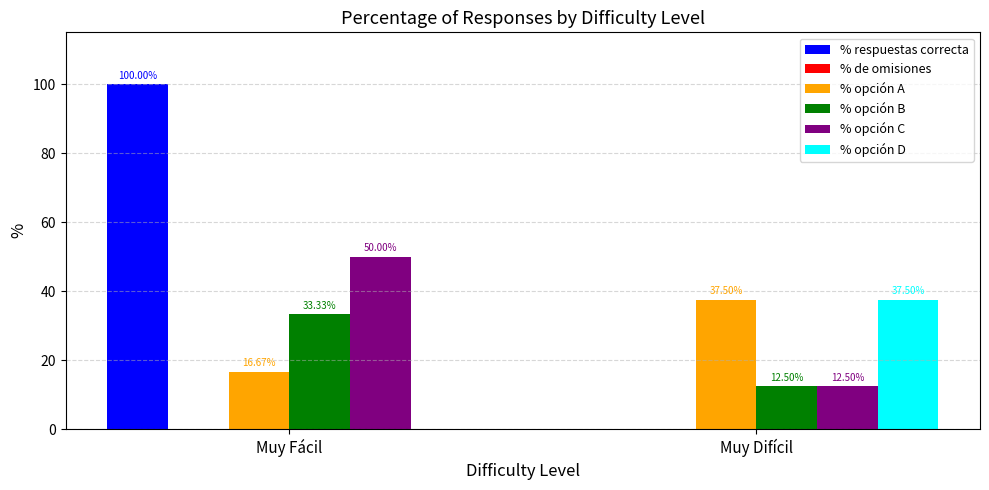

Between Muy Fácil and Muy Difícil, which series saw the biggest shift?

% respuestas correcta